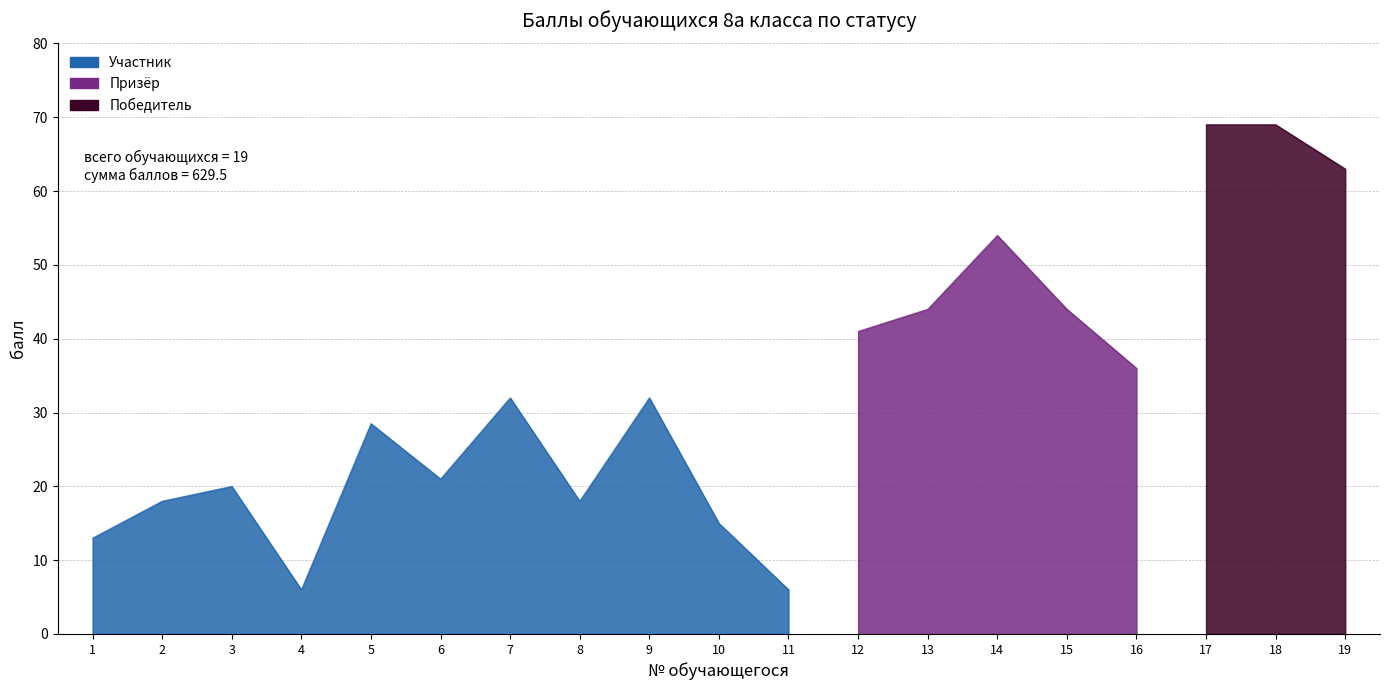

What is the value of the 3rd point from the left?

20.0